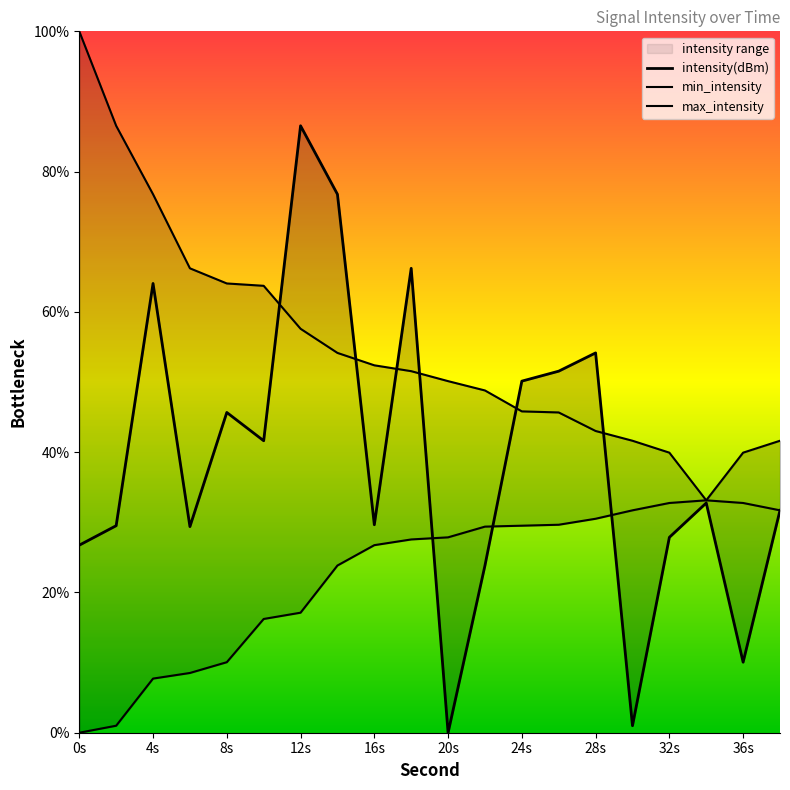

True or false: min_intensity has more than 2 points higher than both neighbors.

False